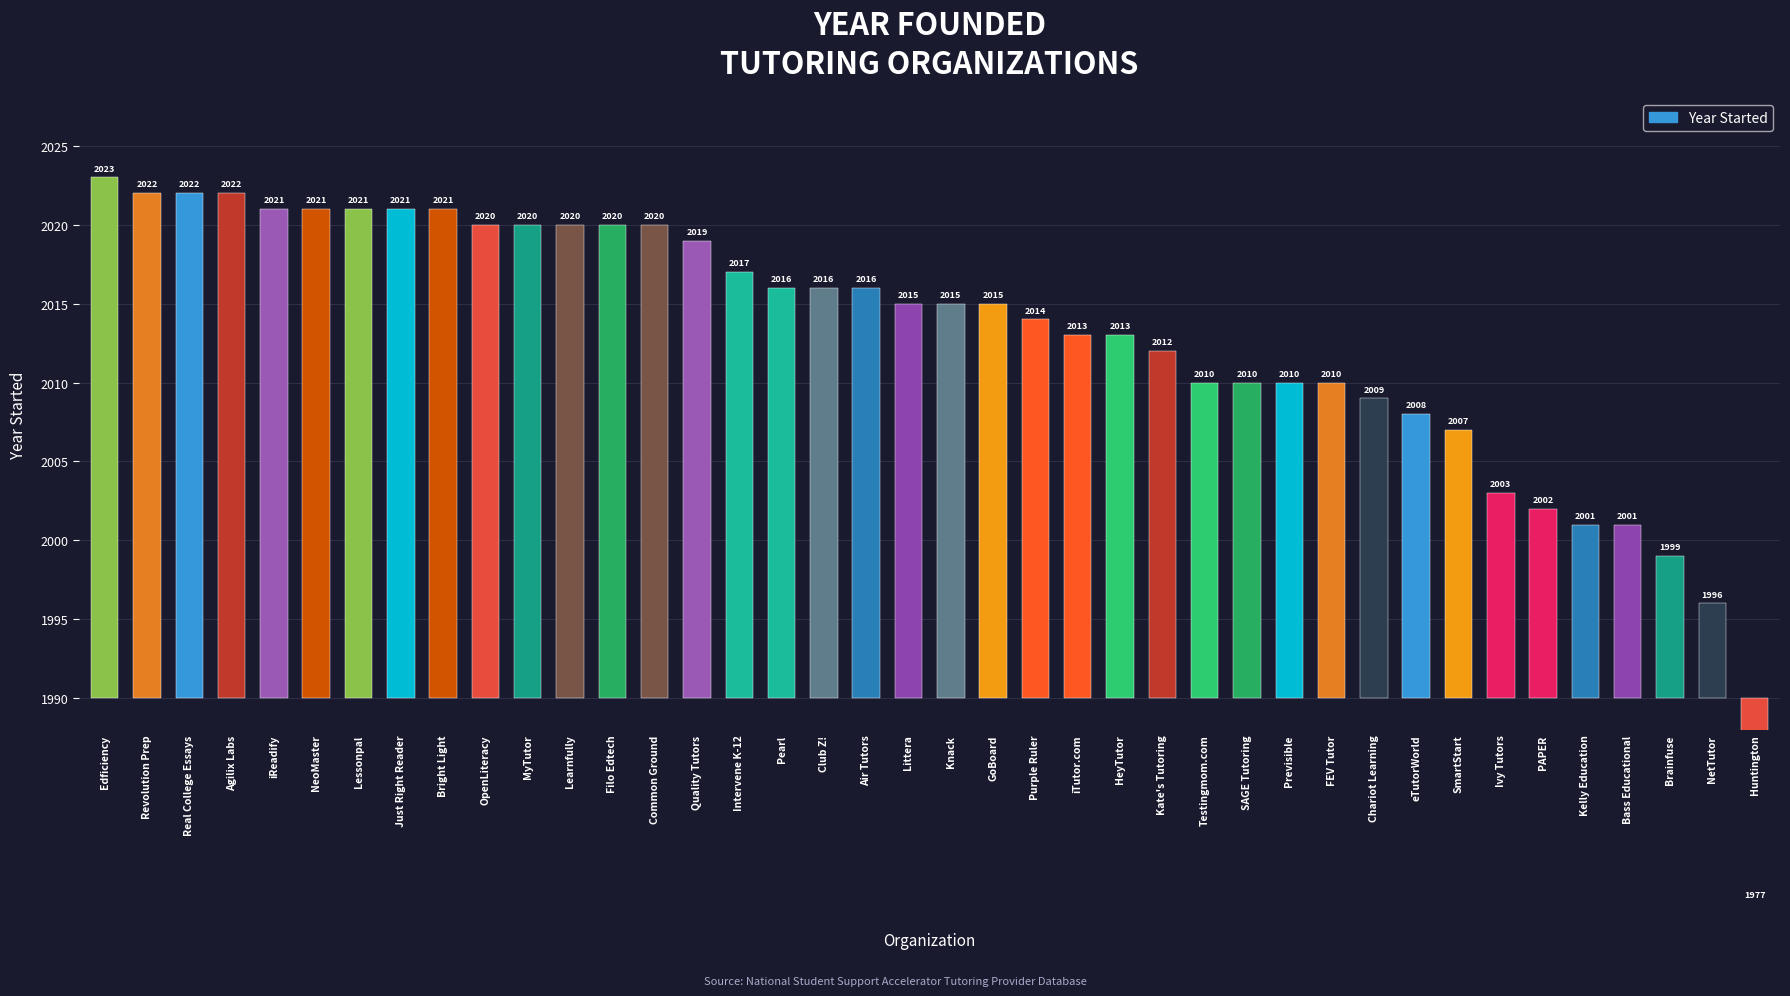

Count the number of categories in the chart.

40